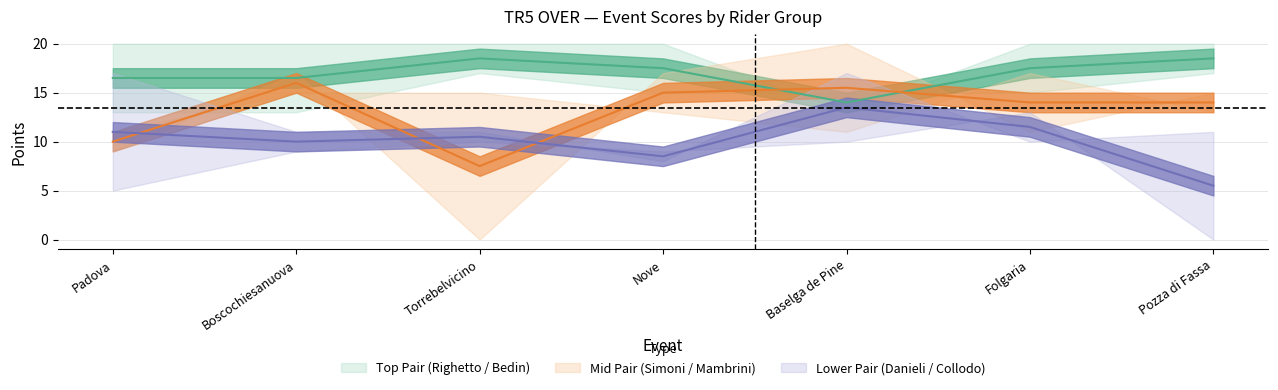

True or false: BEDIN PAOLO and COLLODO MARCO intersect in this chart.

False